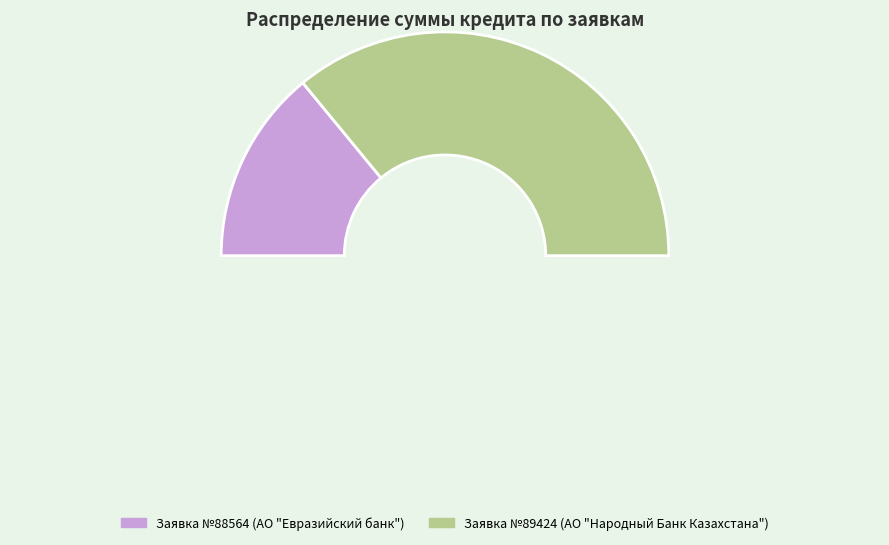

Count the number of slices in the pie.

2